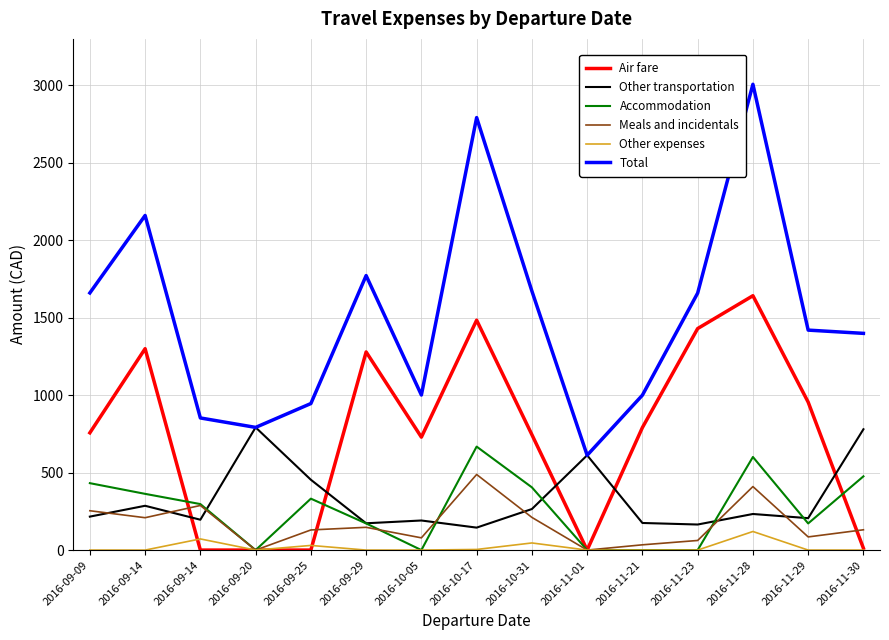

Does the chart have visible grid lines?

Yes